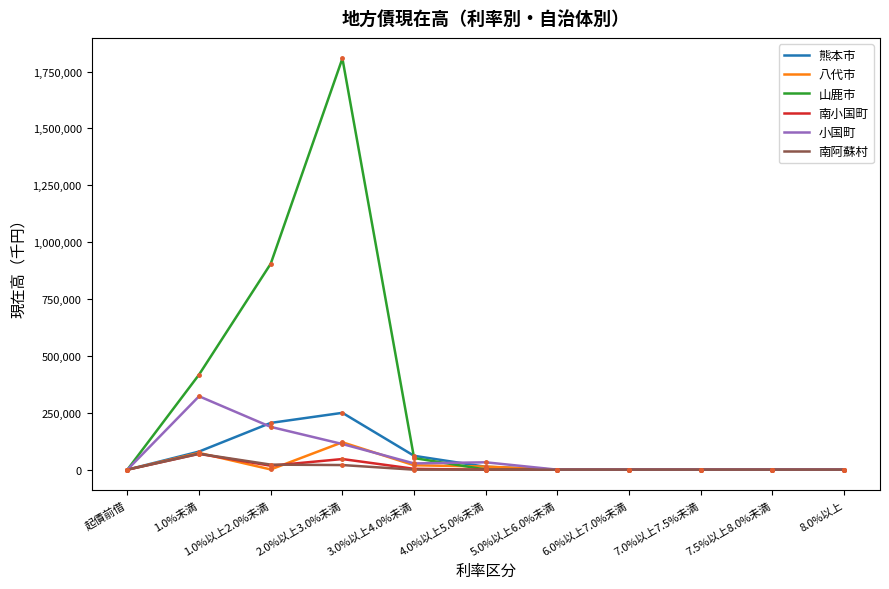

At which category is the sum across all series the highest?

2.0%以上3.0%未満